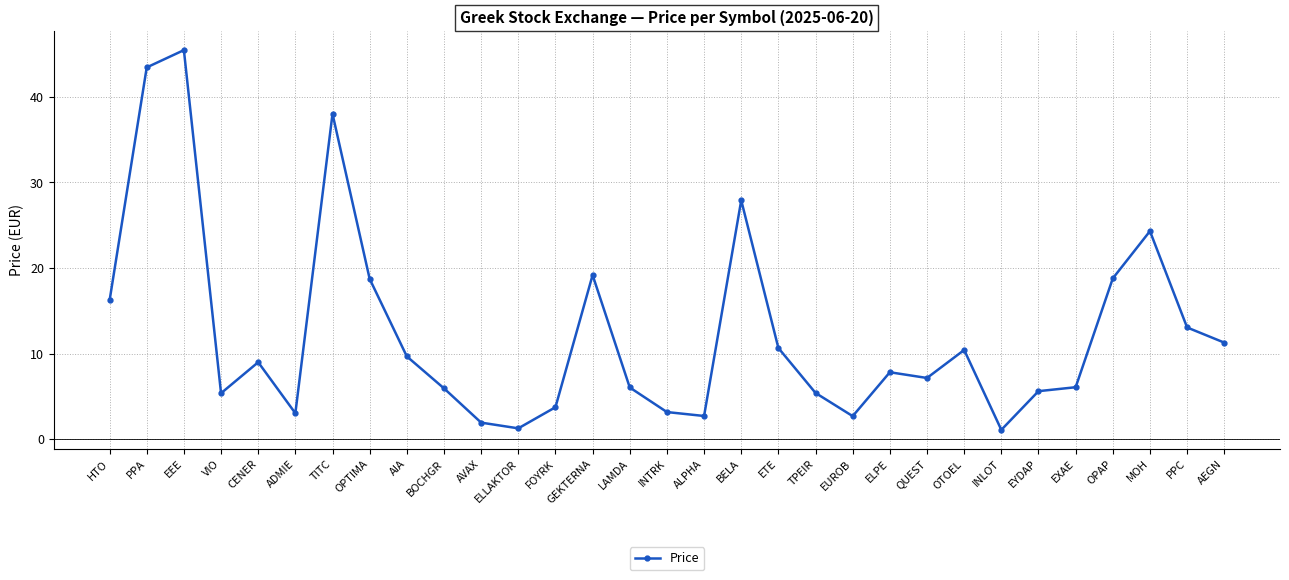

What value does the data have at ELPE?

7.8